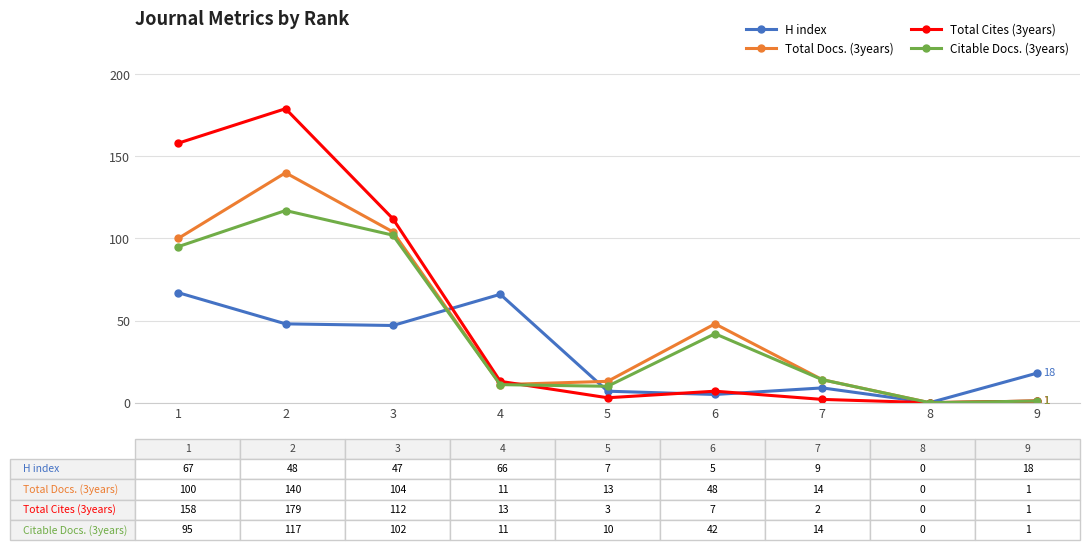

Is the value of Total Docs. (3years) at 8 greater than the value of H index at 3?

No